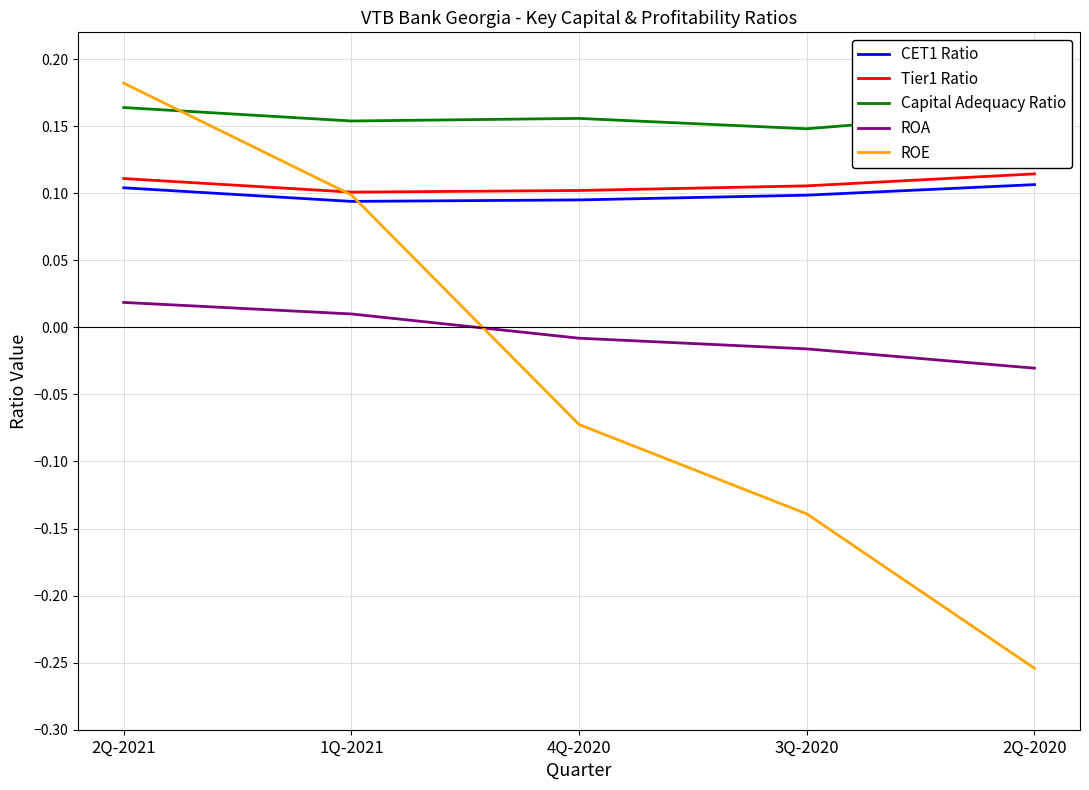

True or false: Tier1 Ratio and CET1 Ratio intersect in this chart.

False